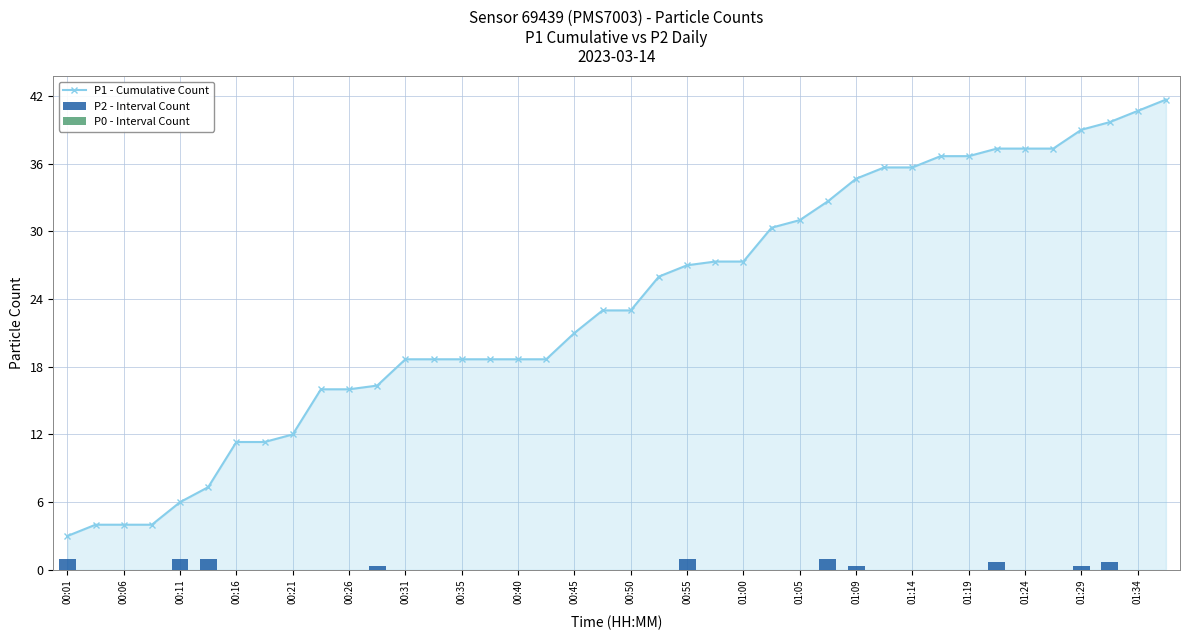

At which label does P1 - Cumulative Count reach its minimum?

00:01